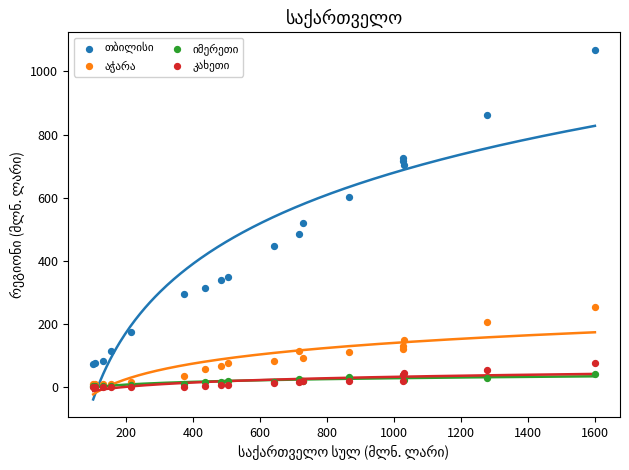

Across all series, what Y value is closest to 534?

520.8